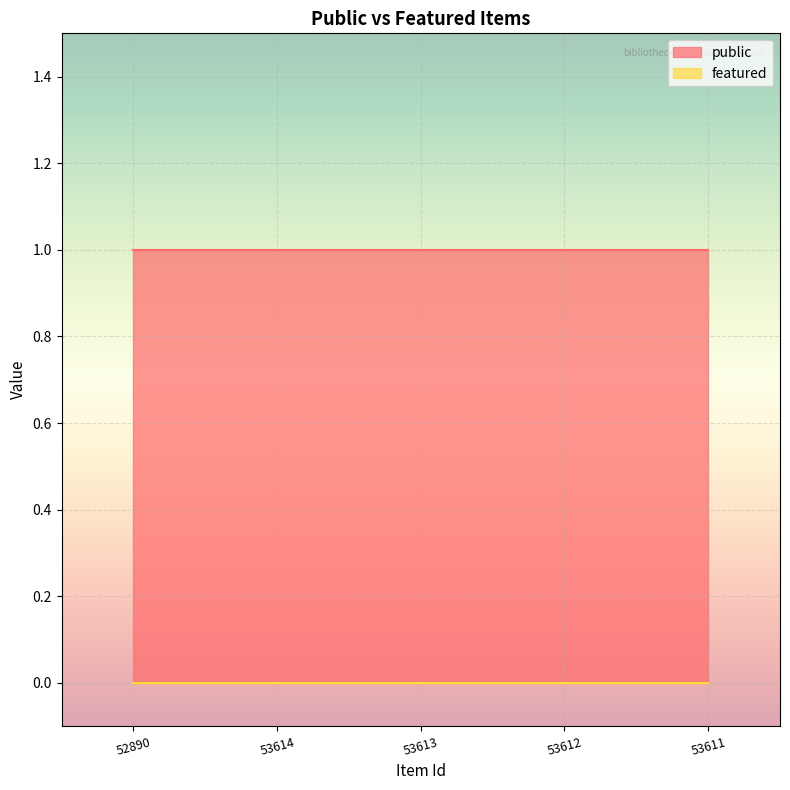

Which label corresponds to the largest value in the chart?

52890